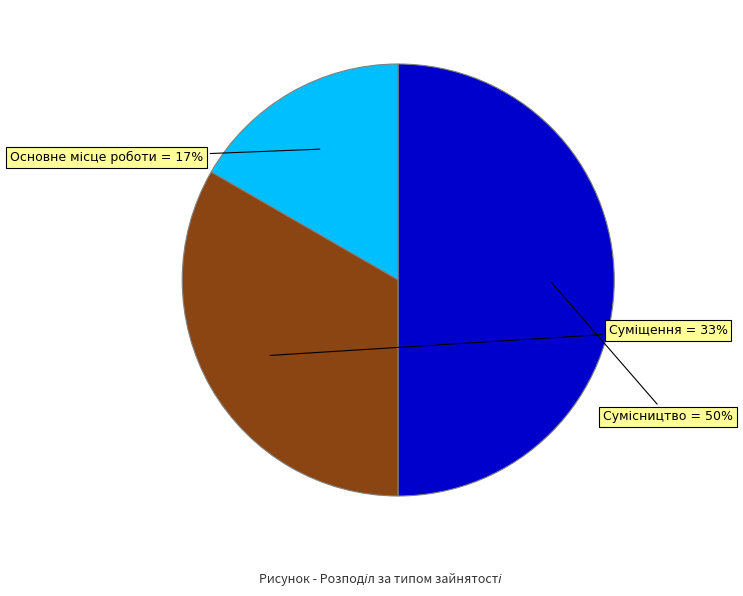

Approximately how many times larger is the value at Суміщення compared to Основне місце роботи?

2.0